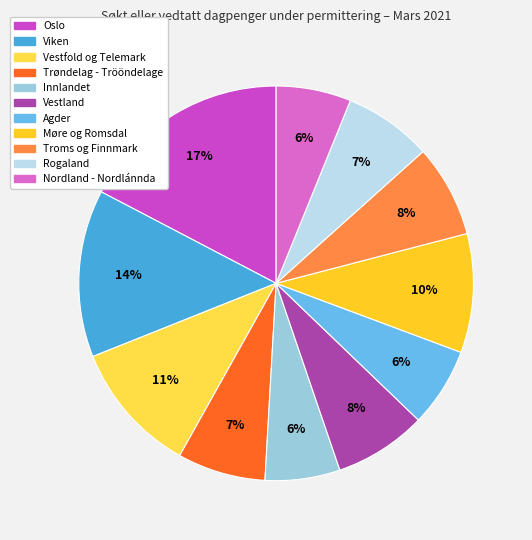

Is there any slice that represents more than half of the pie?

No